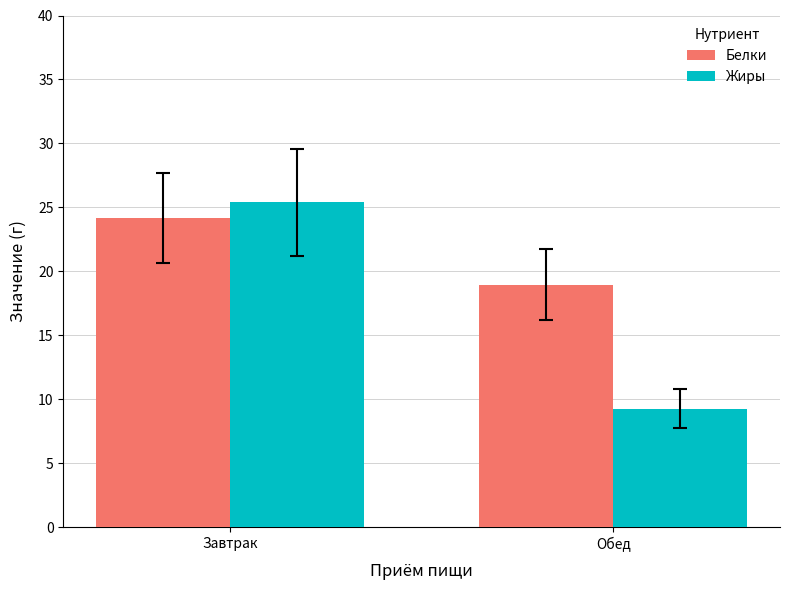

How many values in the Белки series exceed 24?

1